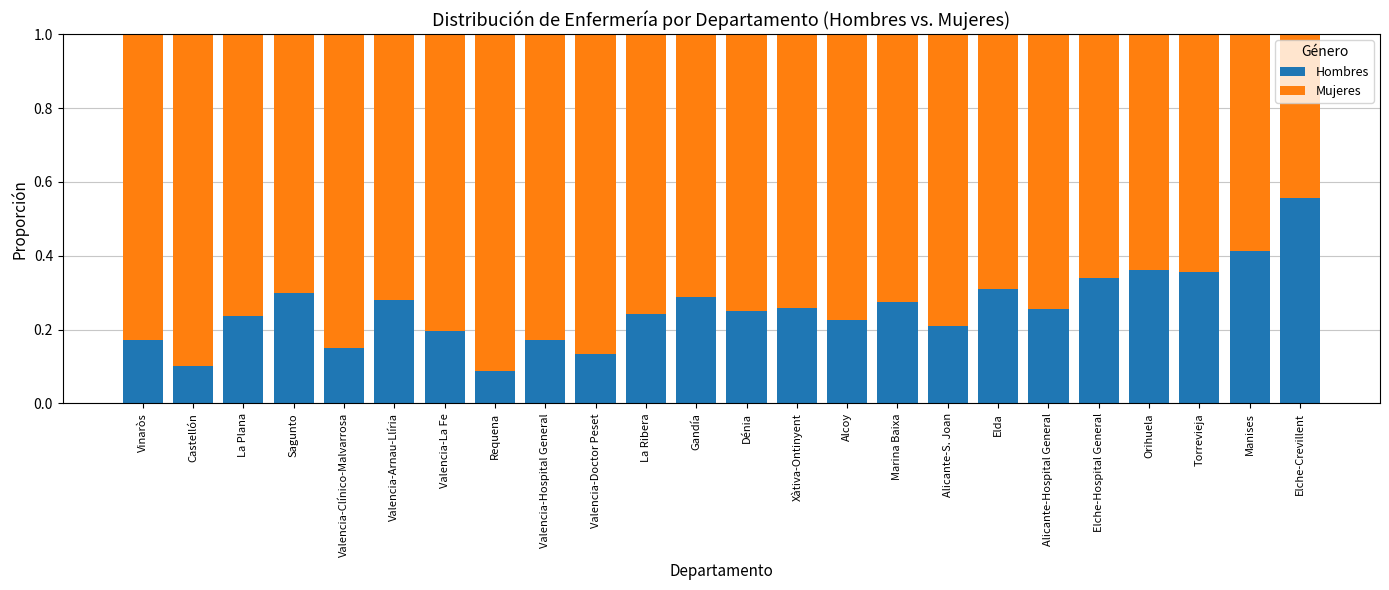

Is it true that Hombres equals 0.2 at Valencia-Hospital General?

True